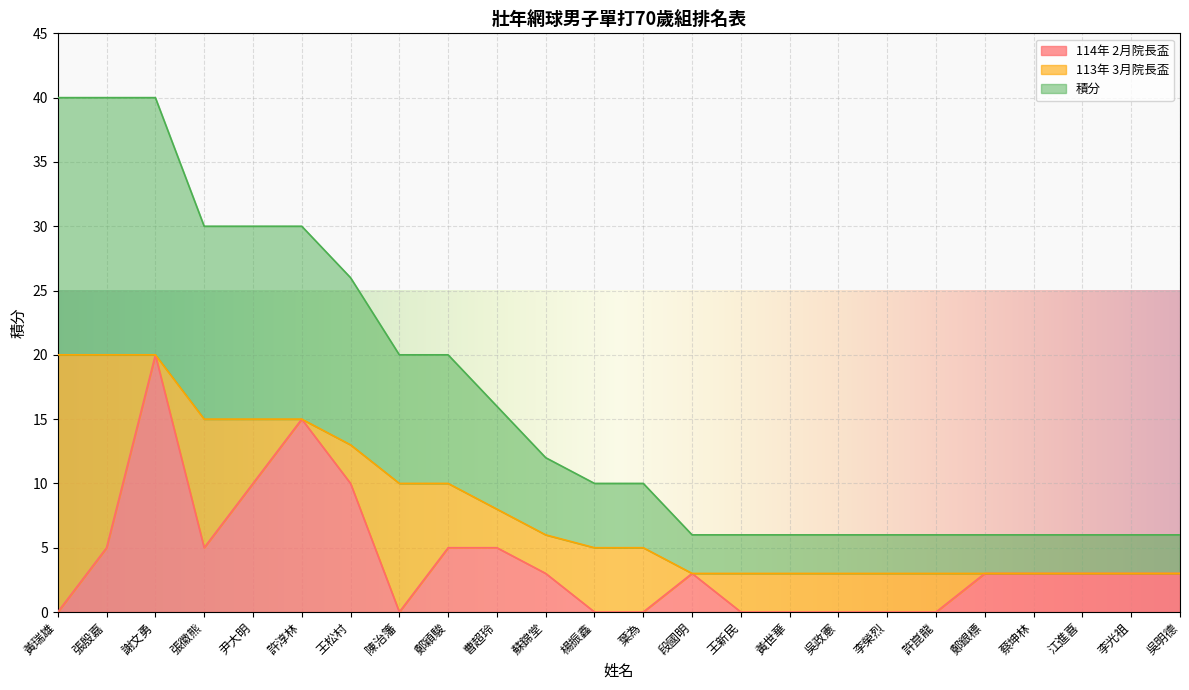

What is the total value across all series at 王新民?

6